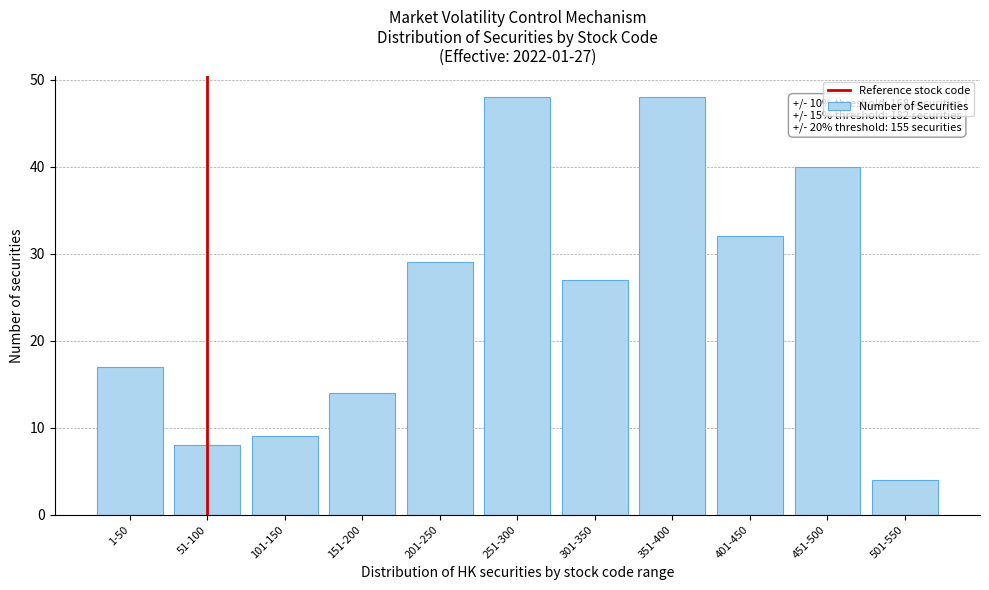

Reading left to right, list all the values displayed in this chart.

17	8	9	14	29	48	27	48	32	40	4